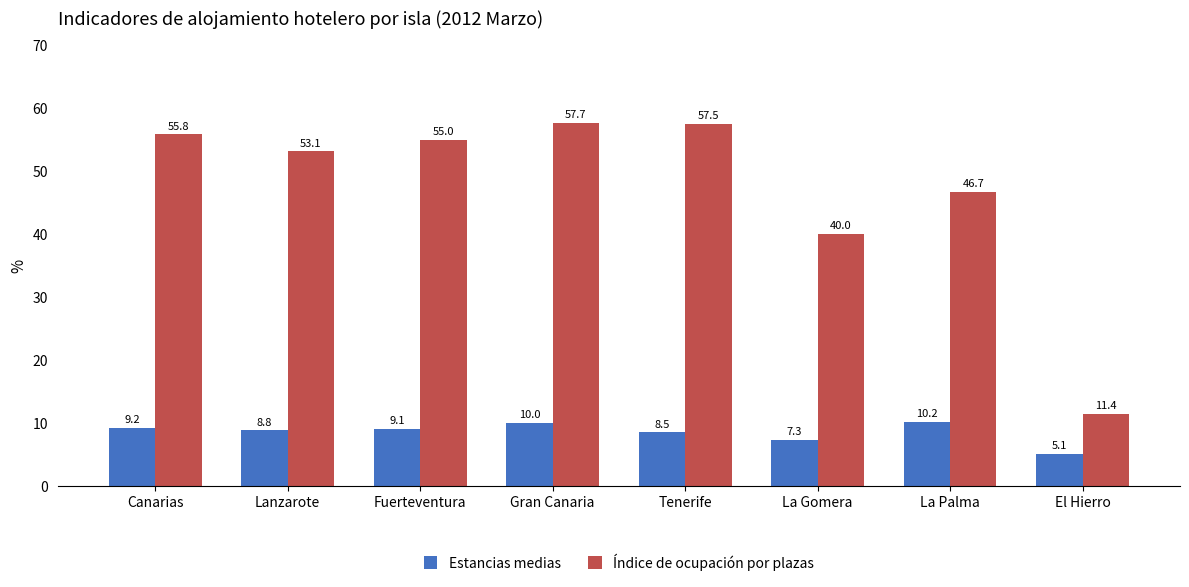

Reading left to right, transcribe all the data shown in this chart.

Estancias medias: Canarias=9.2	Lanzarote=8.8	Fuerteventura=9.1	Gran Canaria=10.0	Tenerife=8.5	La Gomera=7.3	La Palma=10.2	El Hierro=5.1
Índice de ocupación por plazas: Canarias=55.8	Lanzarote=53.1	Fuerteventura=55.0	Gran Canaria=57.7	Tenerife=57.5	La Gomera=40.0	La Palma=46.7	El Hierro=11.4